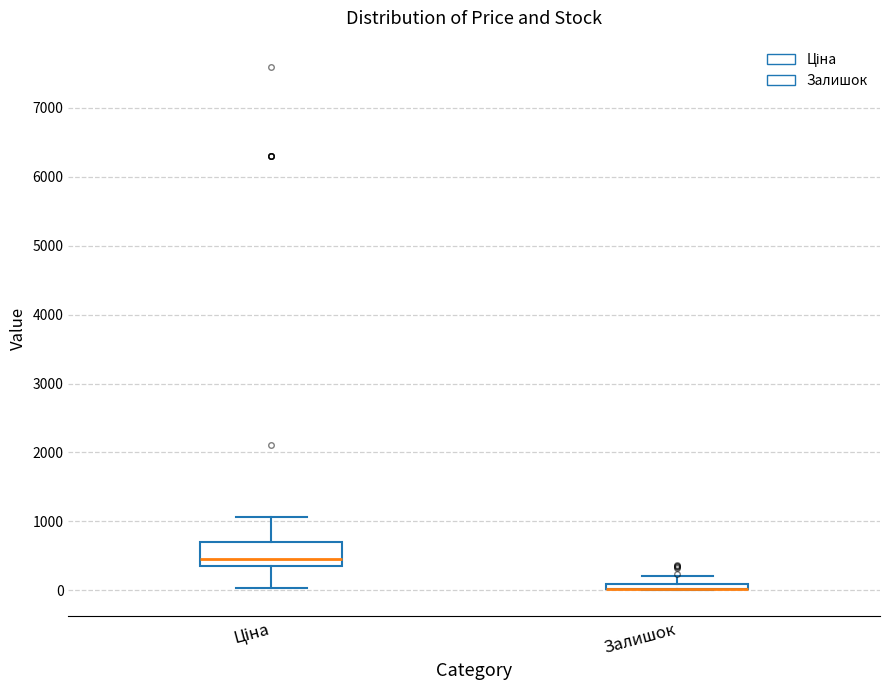

Comparing the boxes themselves (not the whiskers), which one is the tallest?

Ціна